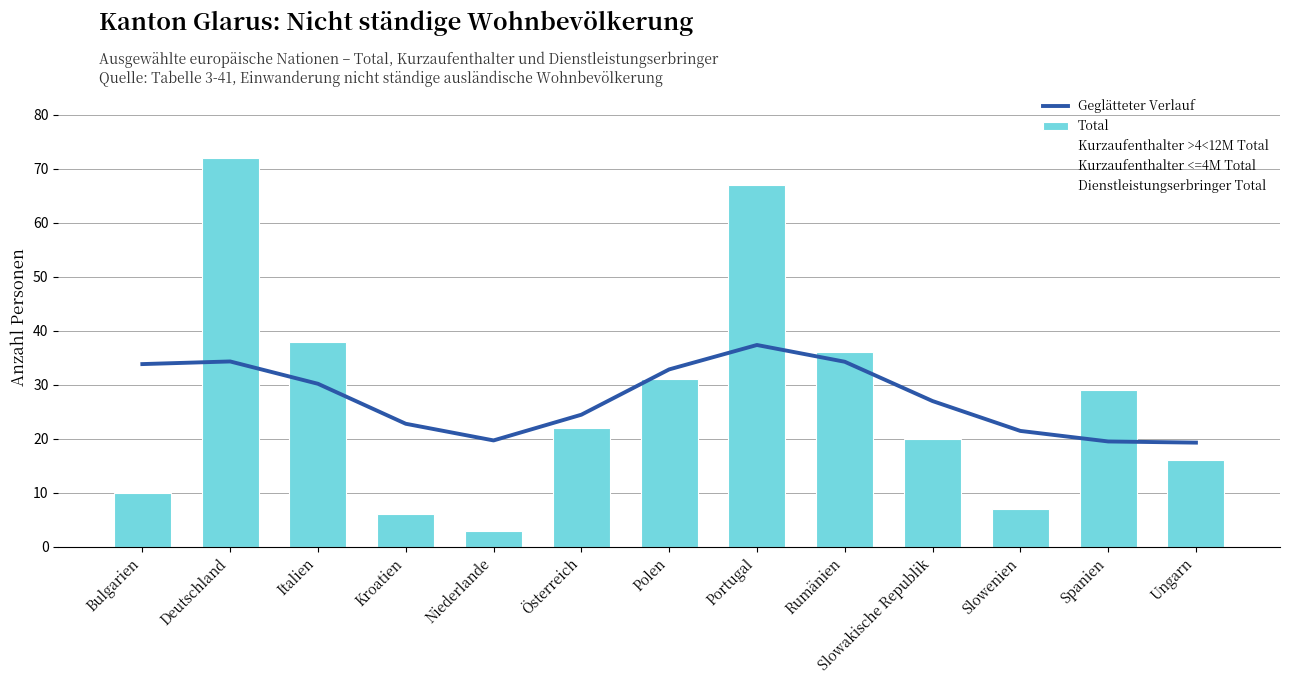

At how many categories does at least one series exceed 36?

3